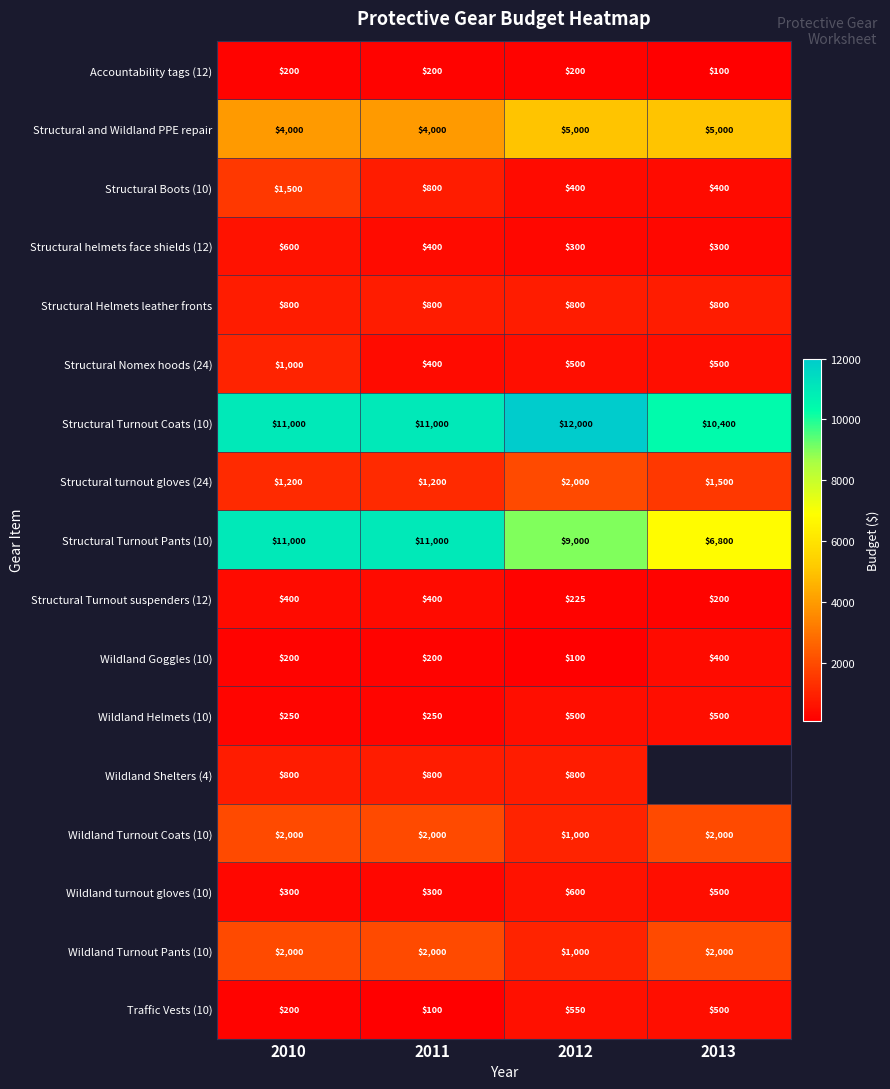

How many data points in Structural Turnout Coats (10) are above 11000?

1